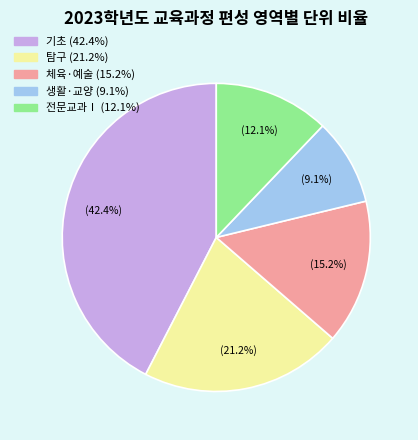

Approximately how many times larger is the value at 탐구 compared to 전문교과Ⅰ?

1.8